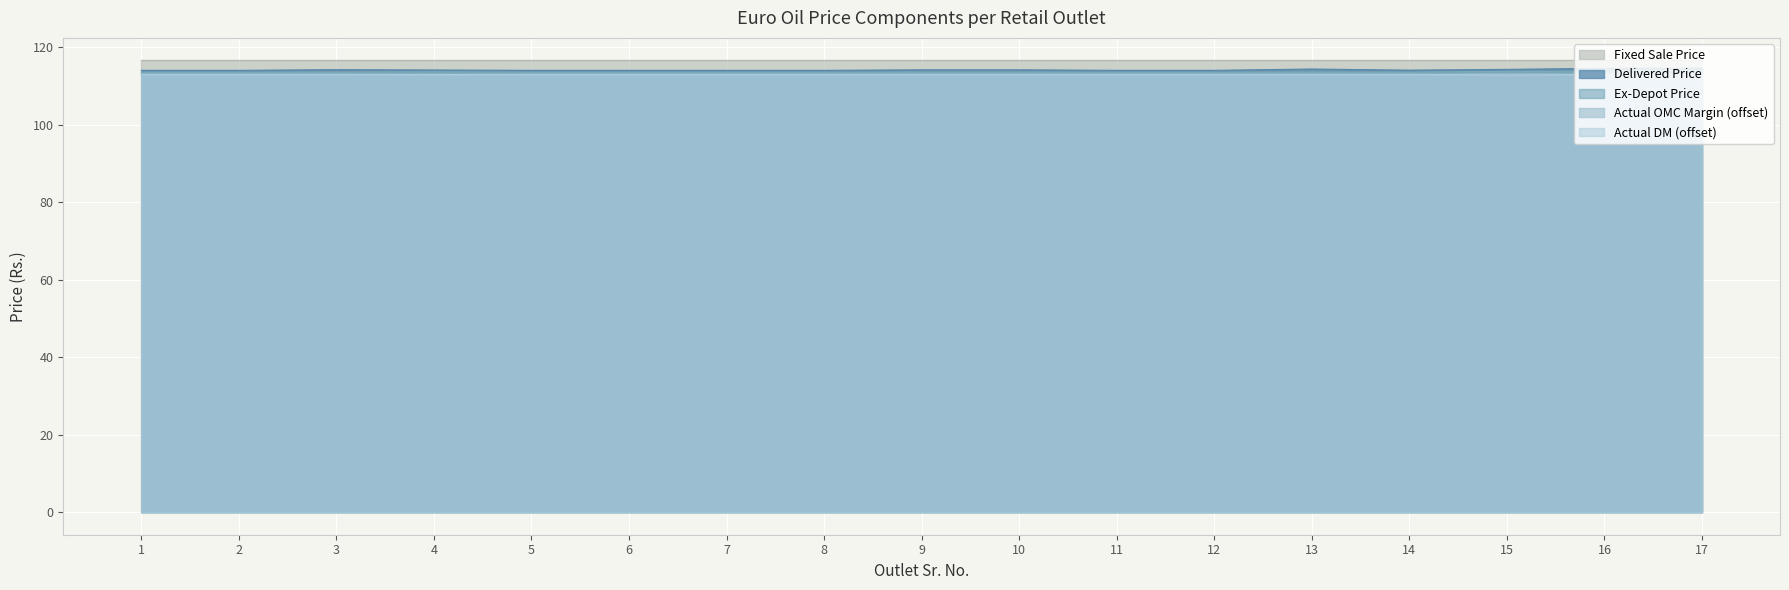

How many lines are shown in the chart?

5